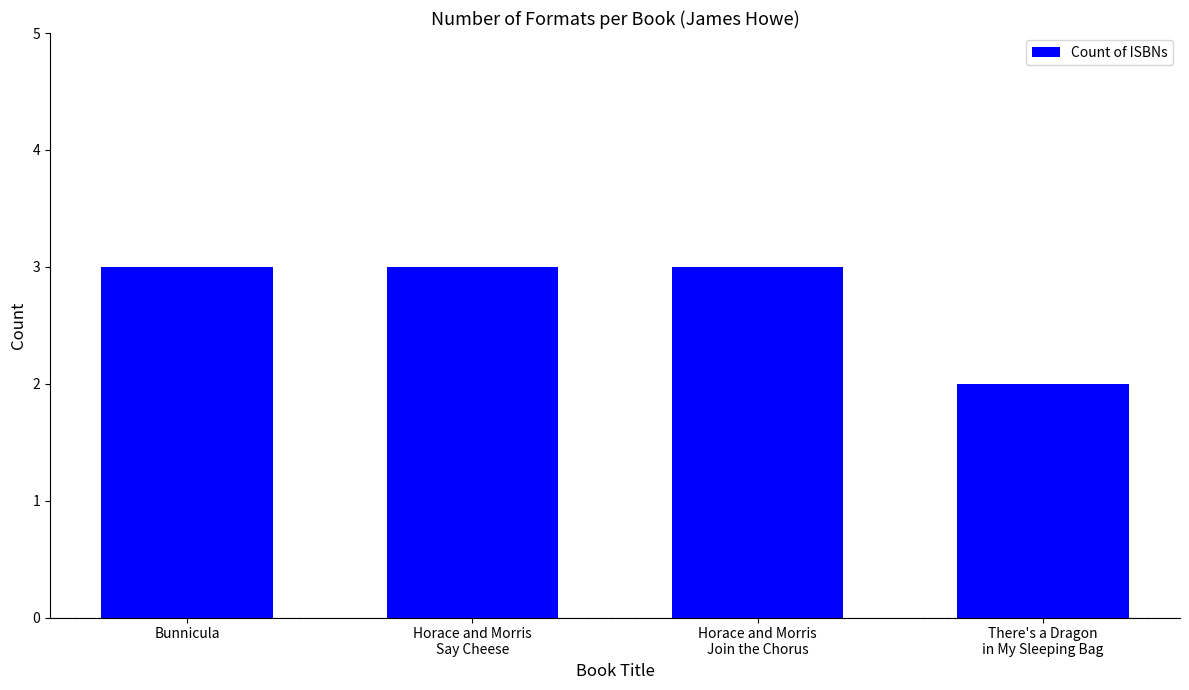

The chart shows a value of 3 at Horace and Morris
Join the Chorus. True or false?

True